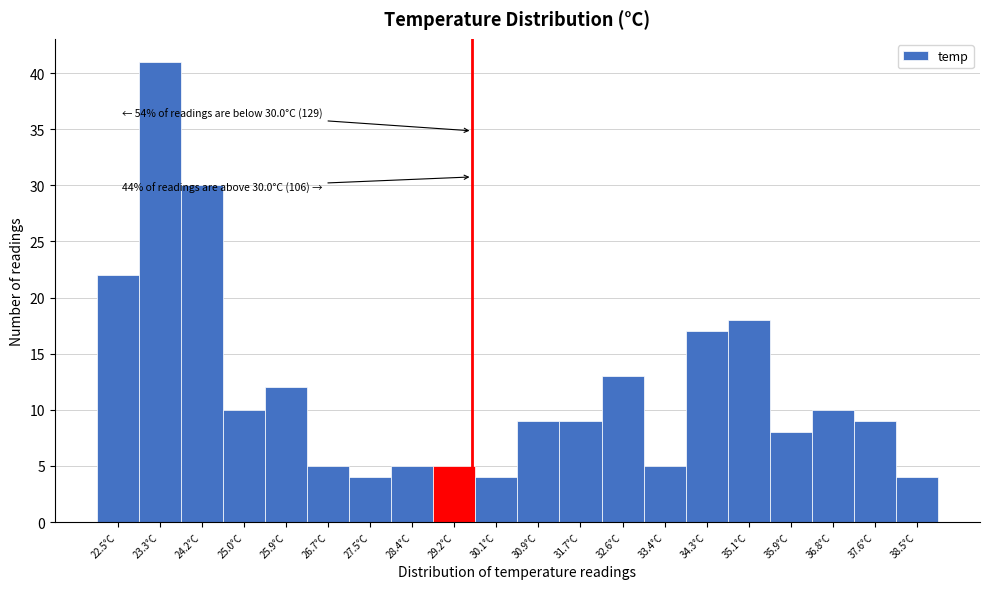

Reading right to left, extract all data points from this chart.

38.5°C=4	37.6°C=9	36.8°C=10	35.9°C=8	35.1°C=18	34.3°C=17	33.4°C=5	32.6°C=13	31.7°C=9	30.9°C=9	30.1°C=4	29.2°C=5	28.4°C=5	27.5°C=4	26.7°C=5	25.9°C=12	25.0°C=10	24.2°C=30	23.3°C=41	22.5°C=22